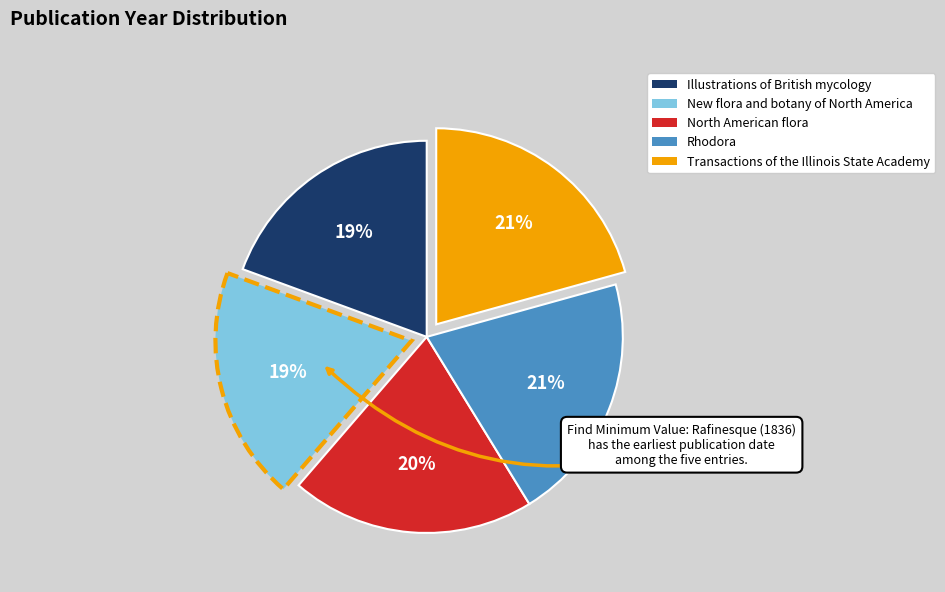

Combined, do Illustrations of British mycology and New flora and botany of North America account for over 50%?

No